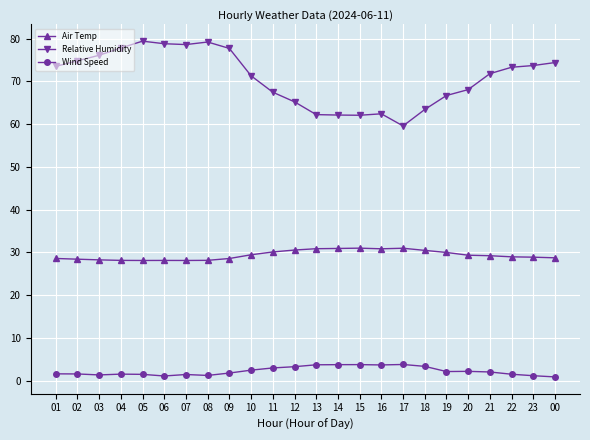

What is the lowest value of the Relative Humidity series?

59.6